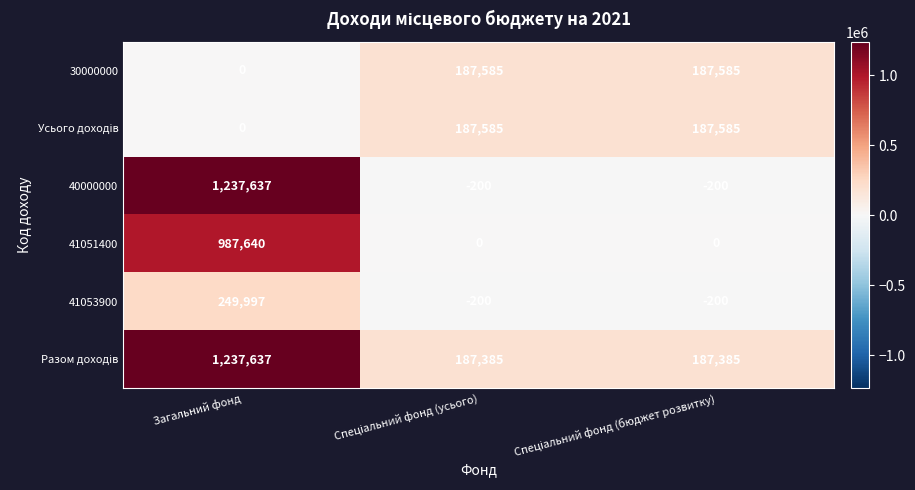

What is the greatest value displayed?

1237637